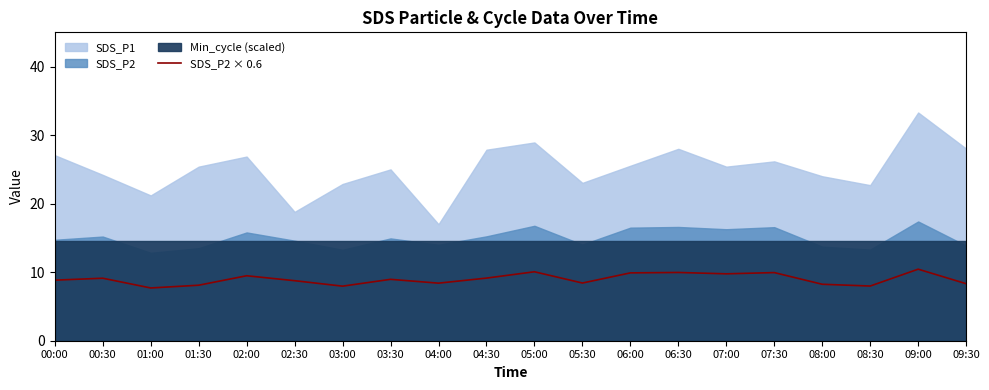

What value does the data have at 03:00?

8.0